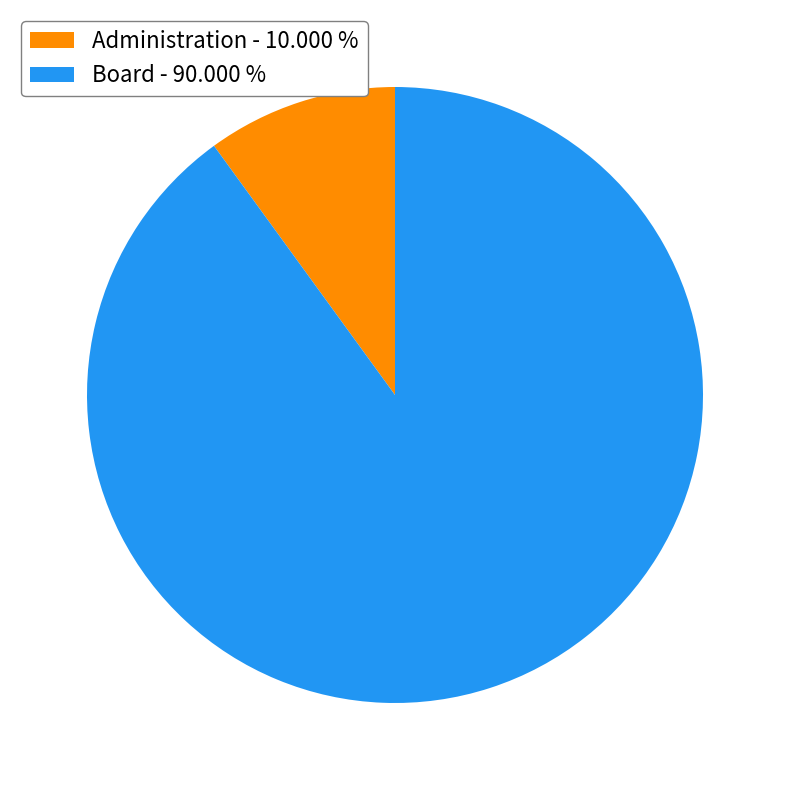

Which slice is the largest?

Board